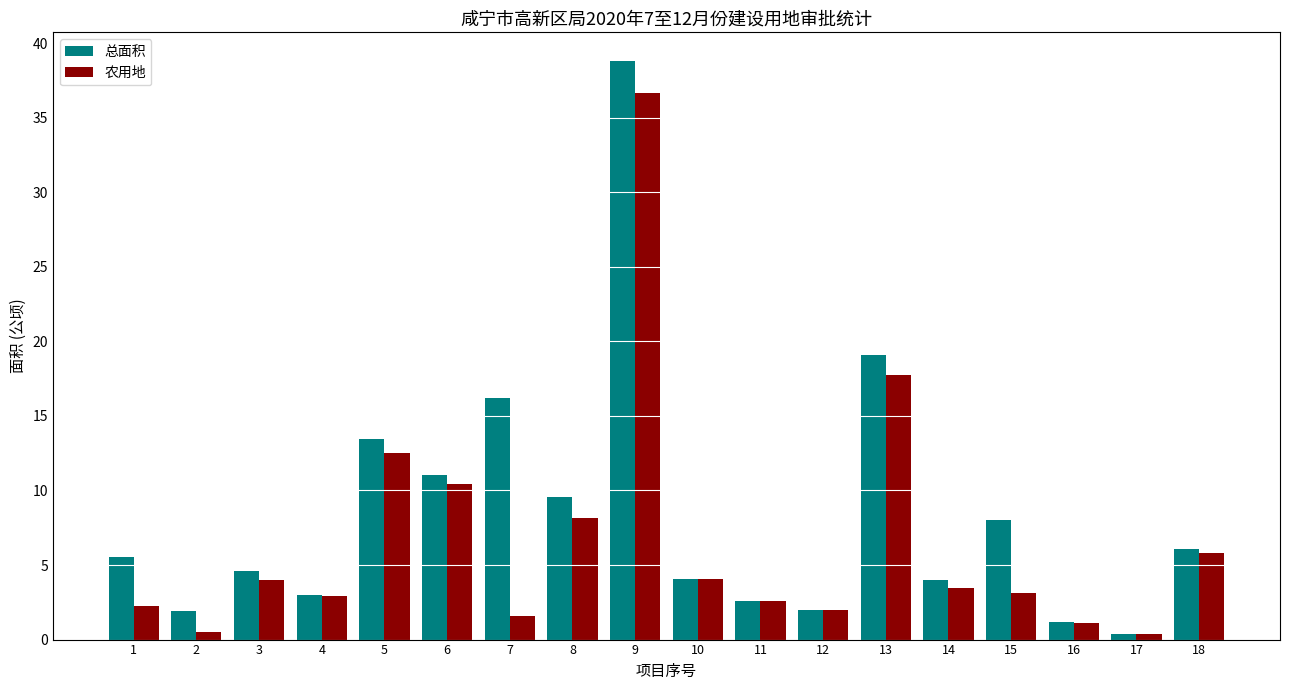

What is the average value of the 总面积 series?

8.4